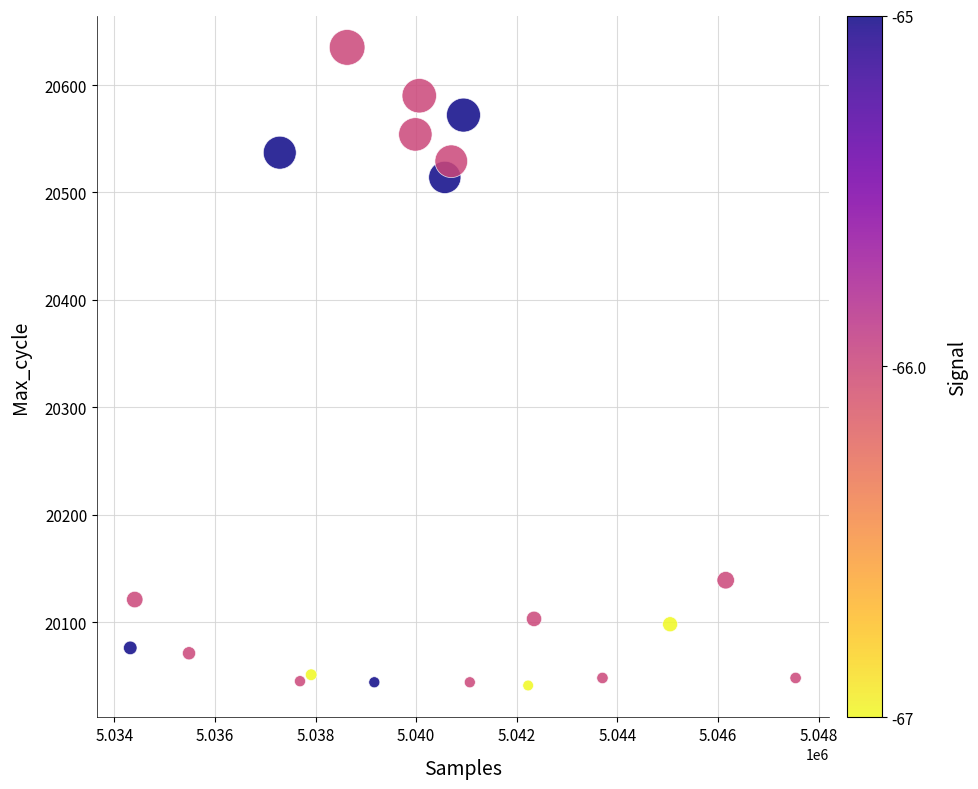

What is the range of X values (max minus min)?

13222